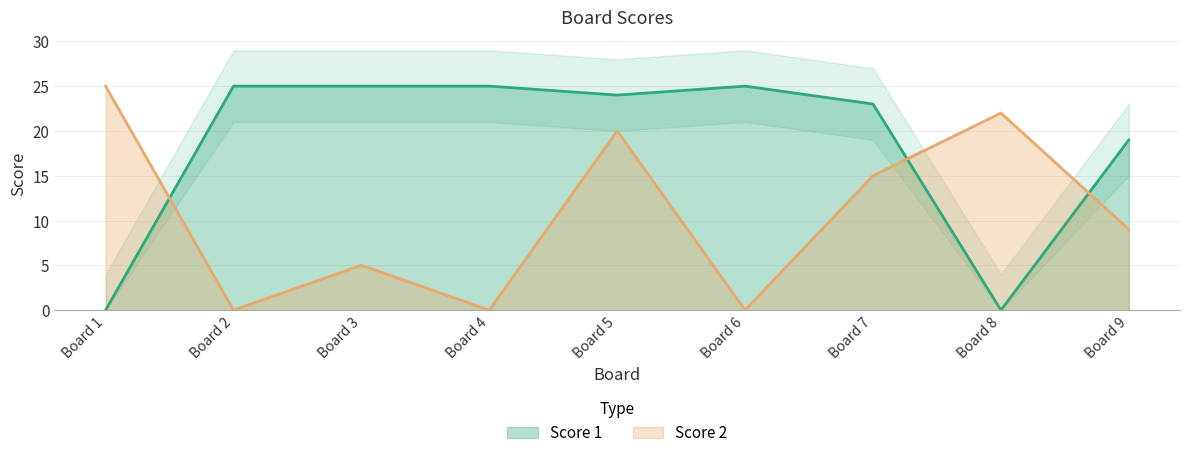

How many data points in Score 1 are less than 24?

4